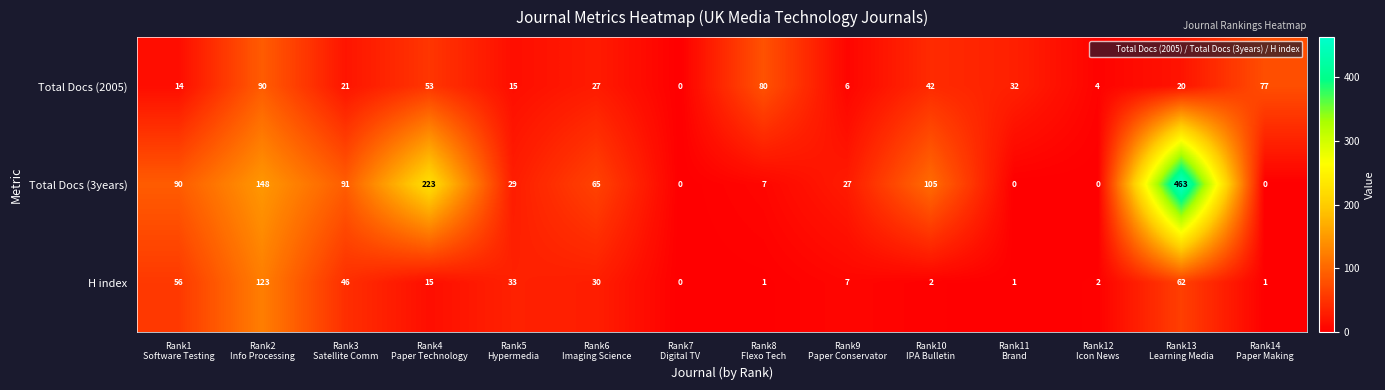

What is the difference between the maximum and second lowest values in the H index series?

122